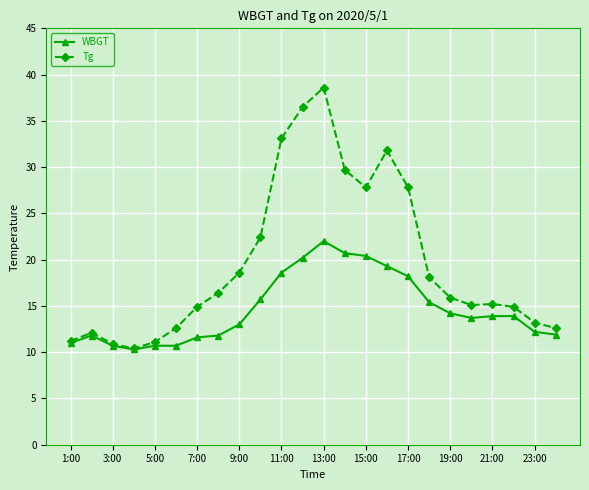

Which series has the largest total across all categories?

Tg